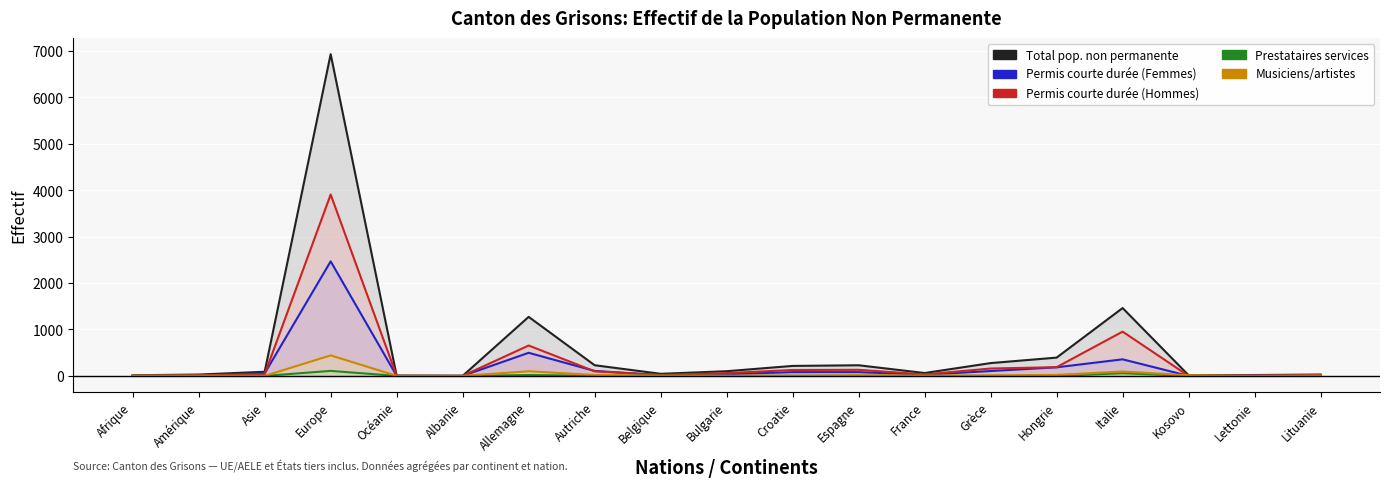

At which category does the chart reach its peak across all series?

Europe